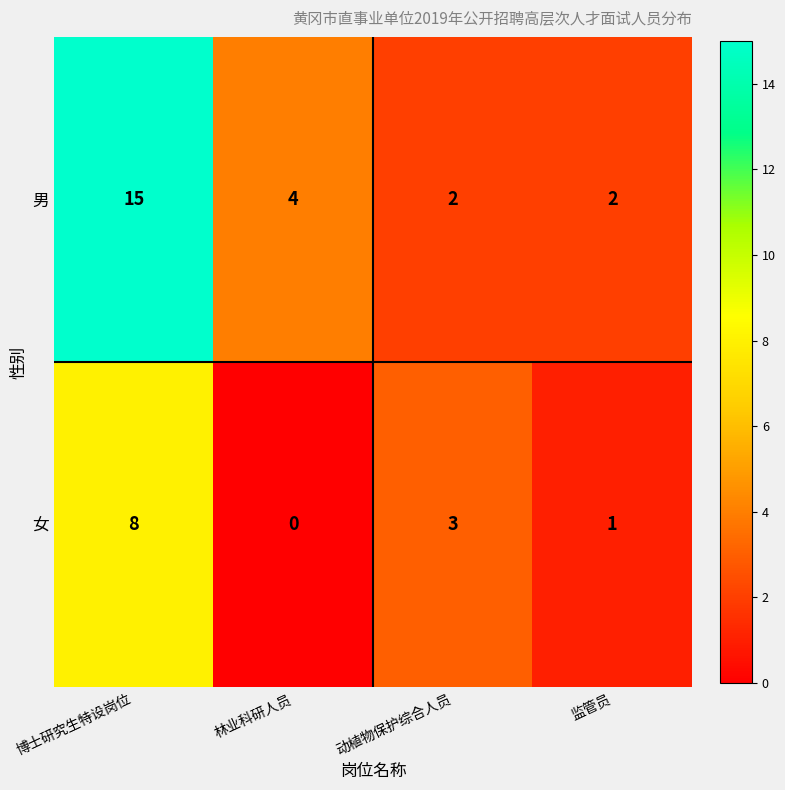

Which series has the largest total across all categories?

男